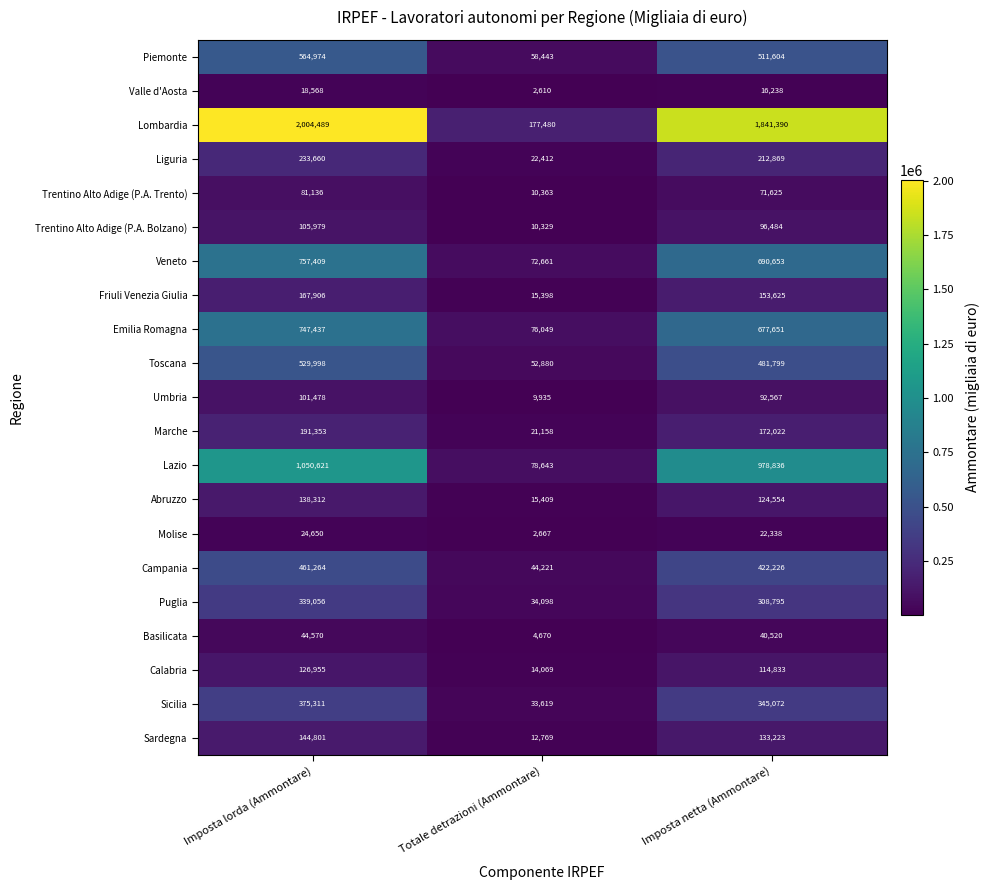

The Marche series shows 28988 at Totale detrazioni (Ammontare). True or false?

False